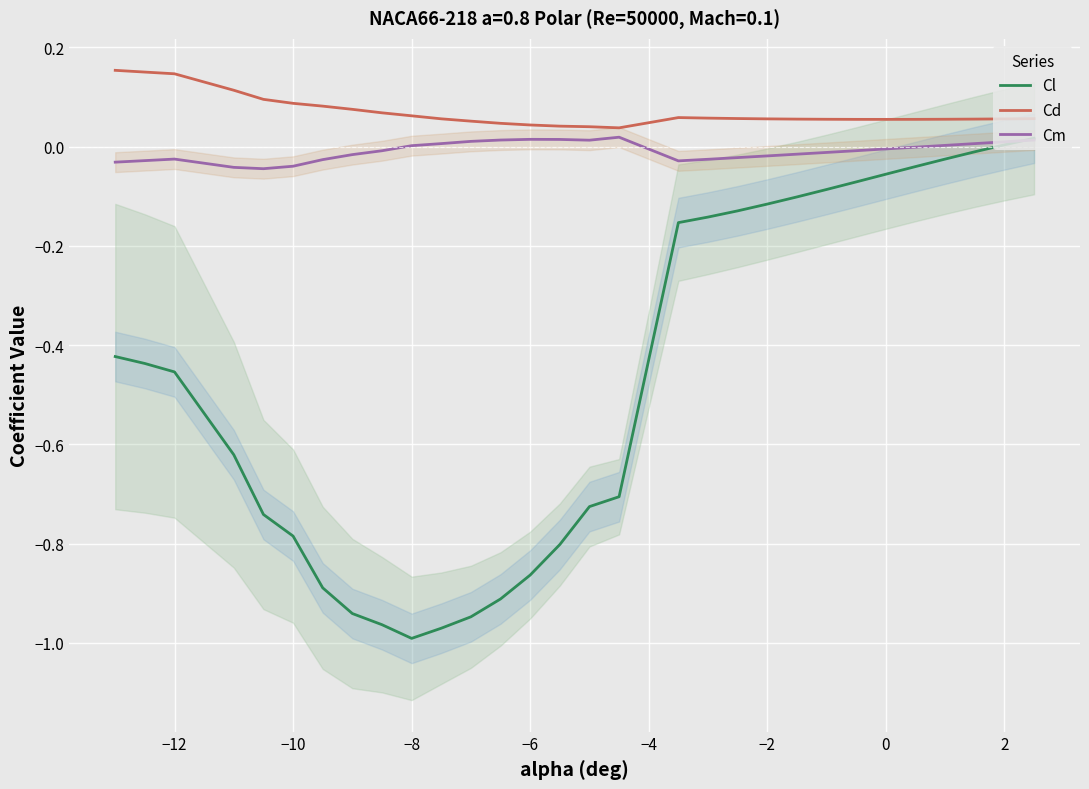

What is the maximum value for Cd?

0.2